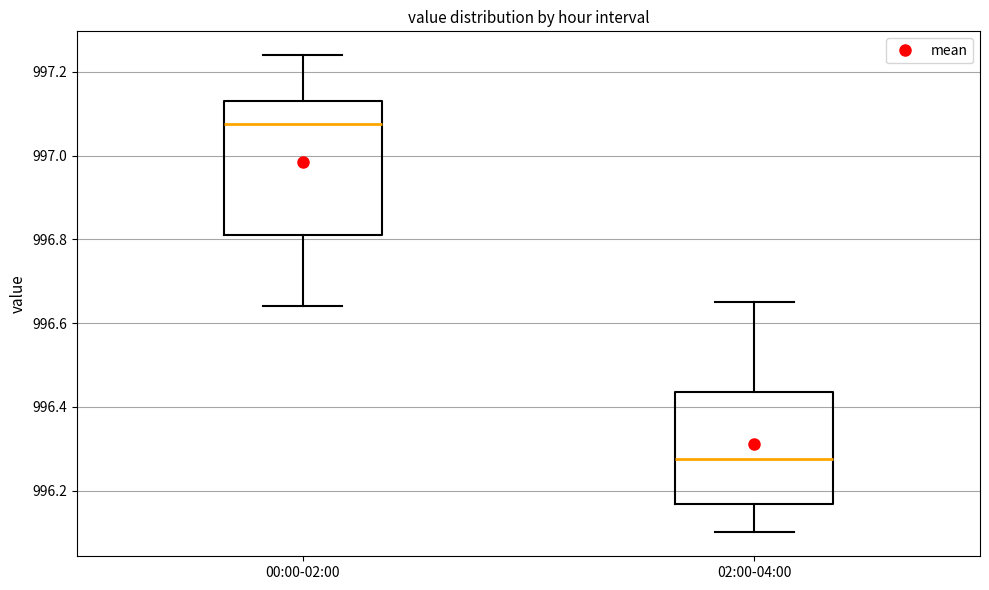

Reading left to right, read every box against the y-axis: the position of its median line, the range the box covers, and the ends of its whiskers. The values are not printed on the chart, so give them approximately, as read against the axis.

00:00-02:00: median 997.08, box 996.82 to 997.14, whiskers 996.64 to 997.24
02:00-04:00: median 996.28, box 996.16 to 996.44, whiskers 996.10 to 996.66